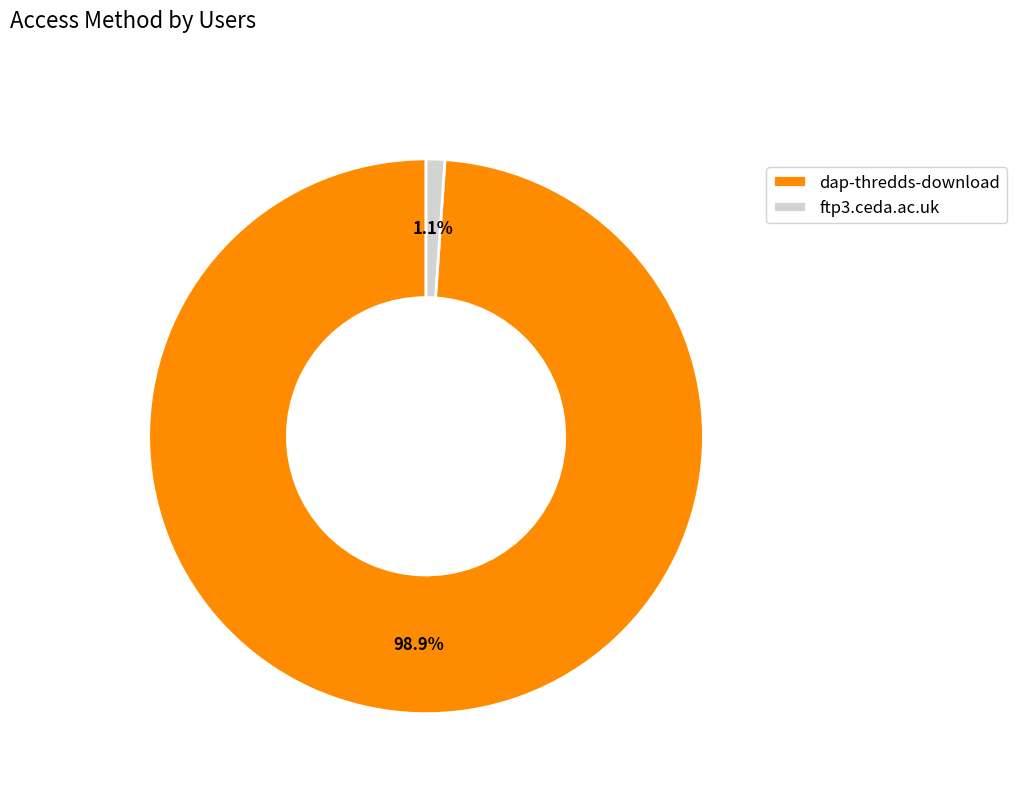

To the nearest percent, what is the combined percentage of ftp3.ceda.ac.uk and dap-thredds-download?

100%